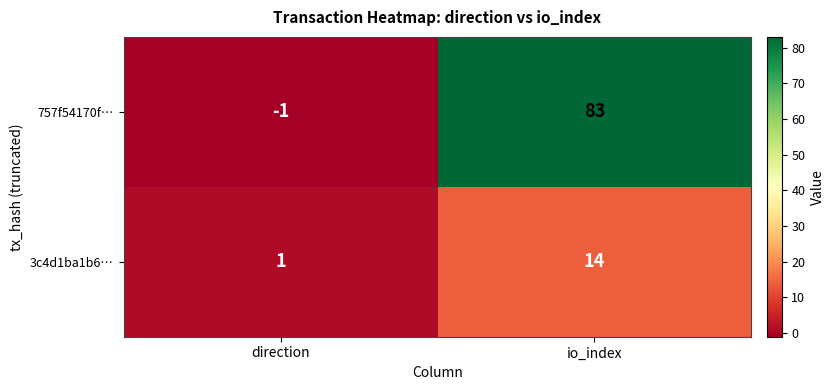

List the series in order of their overall mean, highest first.

757f54170f…, 3c4d1ba1b6…